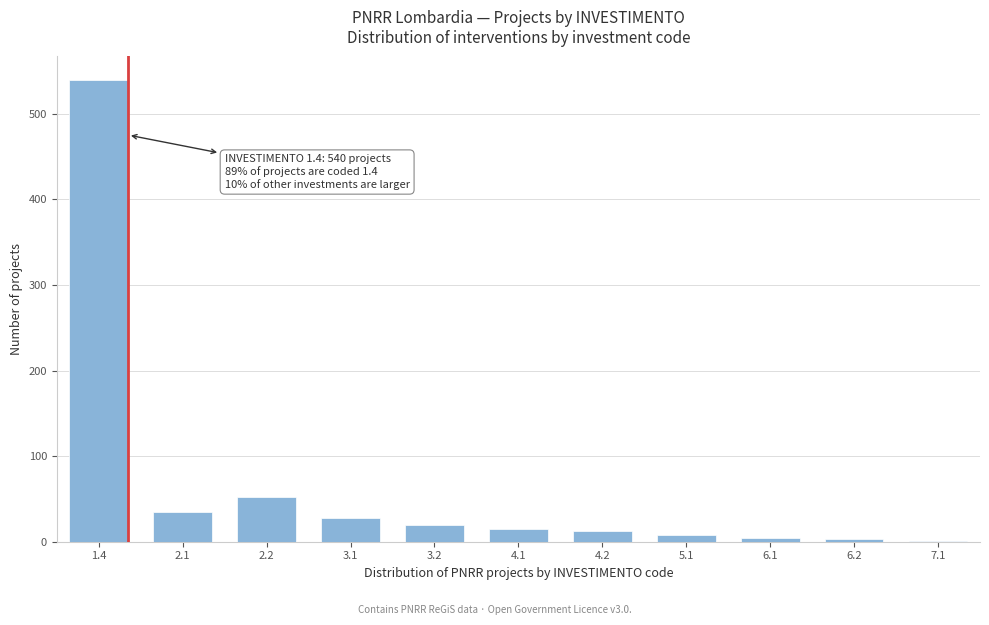

What is the sum of all values?

718